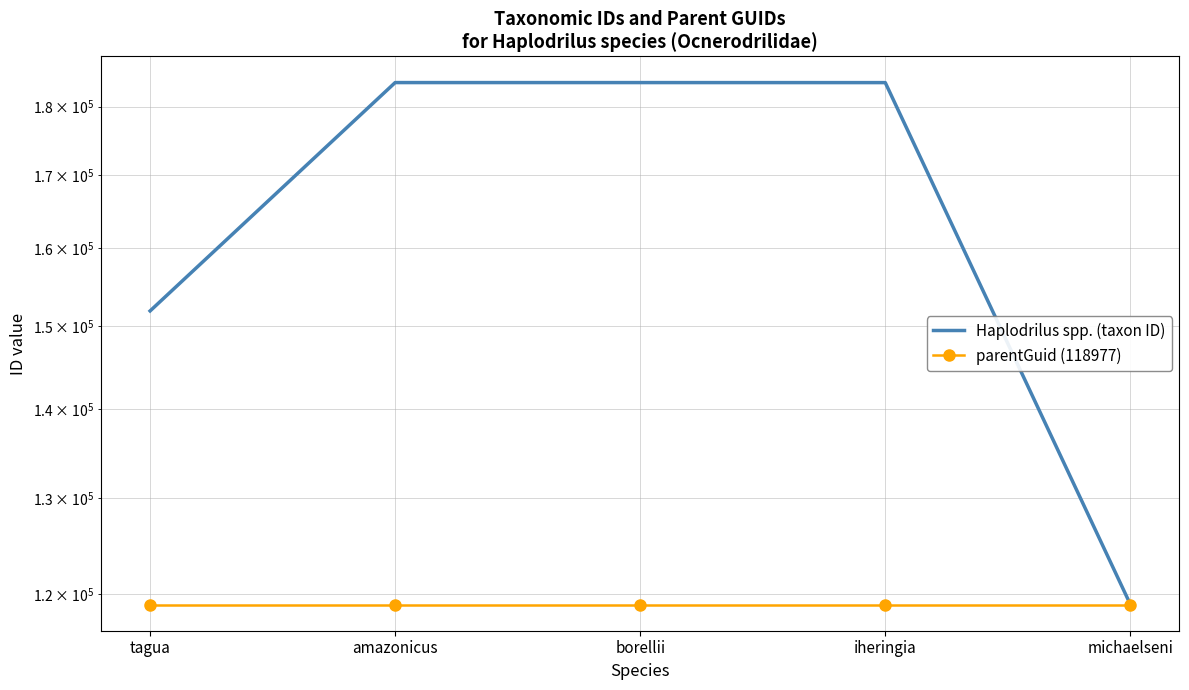

Rank the series at tagua from highest to lowest value.

Haplodrilus spp. (taxon ID), parentGuid (118977)